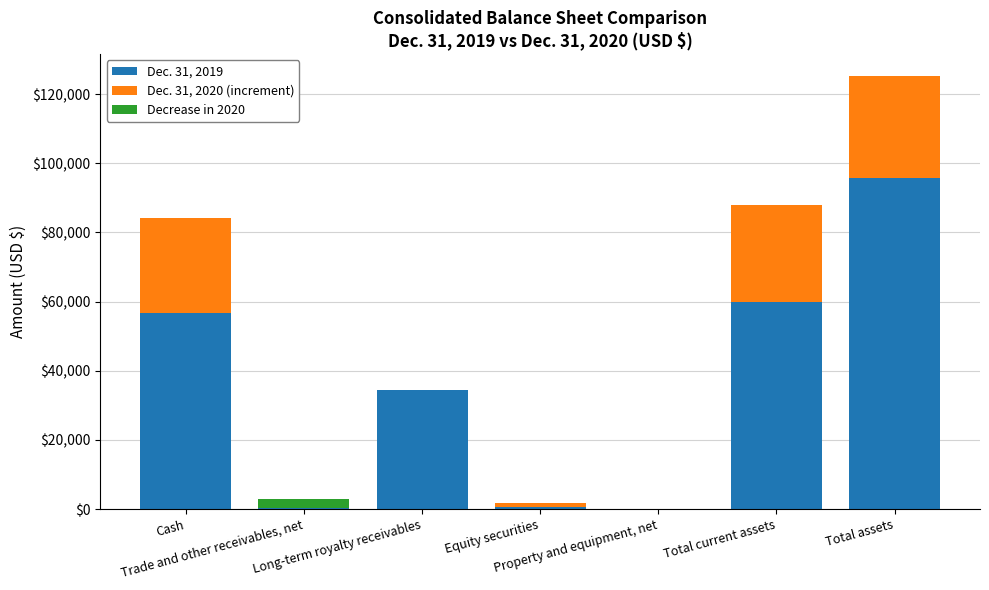

Reading right to left, what are all the values shown in this chart?

Dec. 31, 2019: 95724	59973	34	681	34375	2933	56688
Dec. 31, 2020 (increment): 29561	28092	0	1012	200	0	27534
Decrease in 2020: 0	0	13	0	0	2670	0